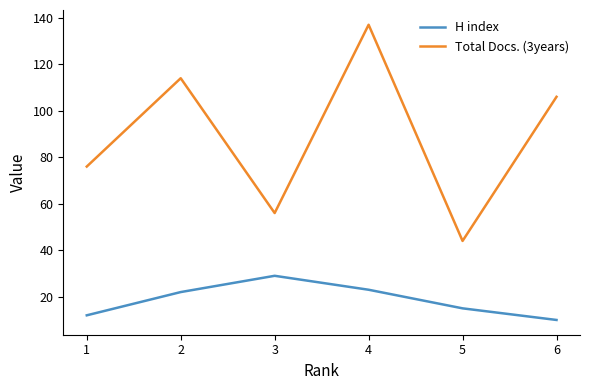

What is the approximate value of H index at 2?

22